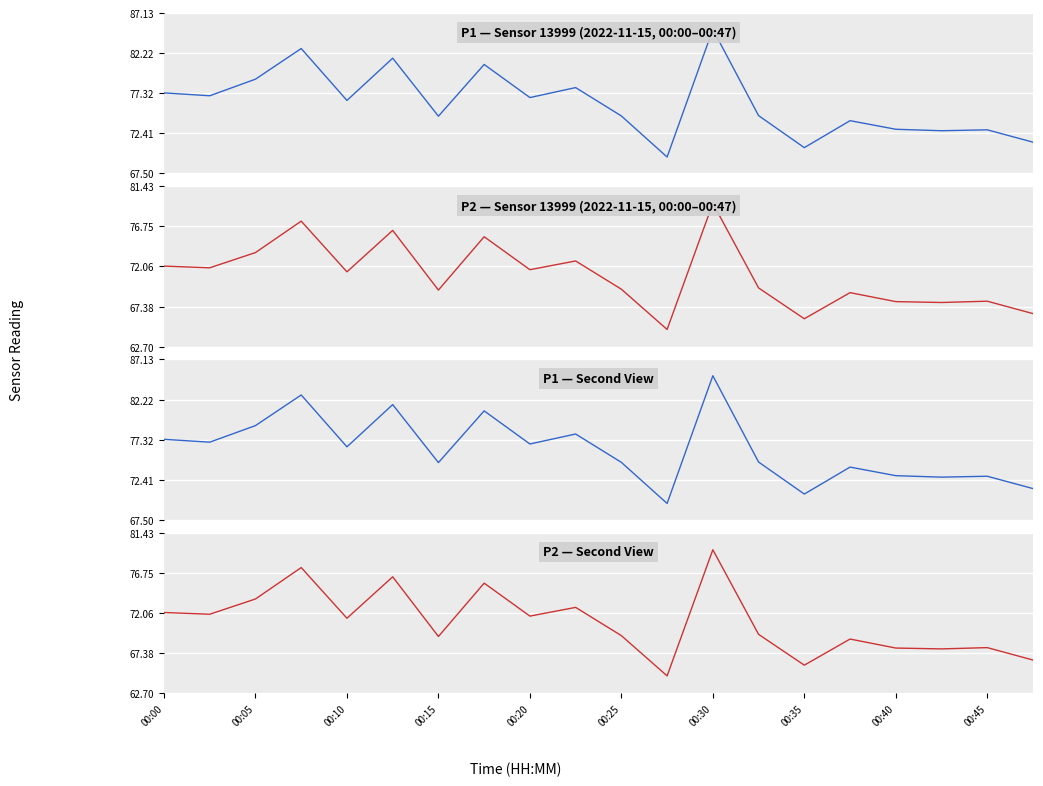

At which label is P2 closest to 72?

00:00